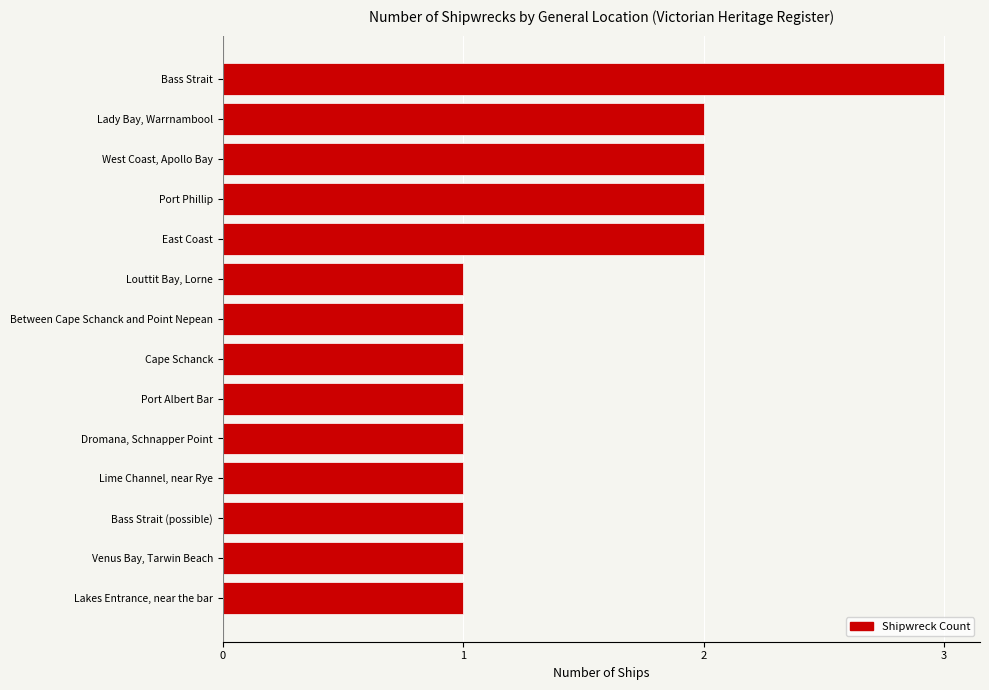

True or false: the data shows 1 at Port Albert Bar.

True